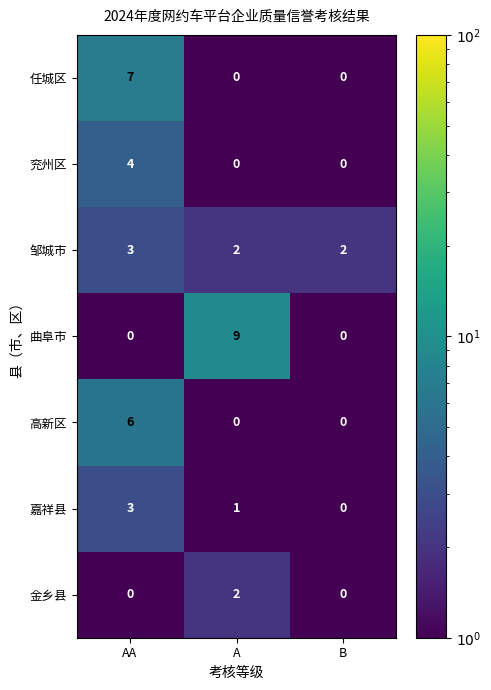

What is the sum of all 任城区 values?

7